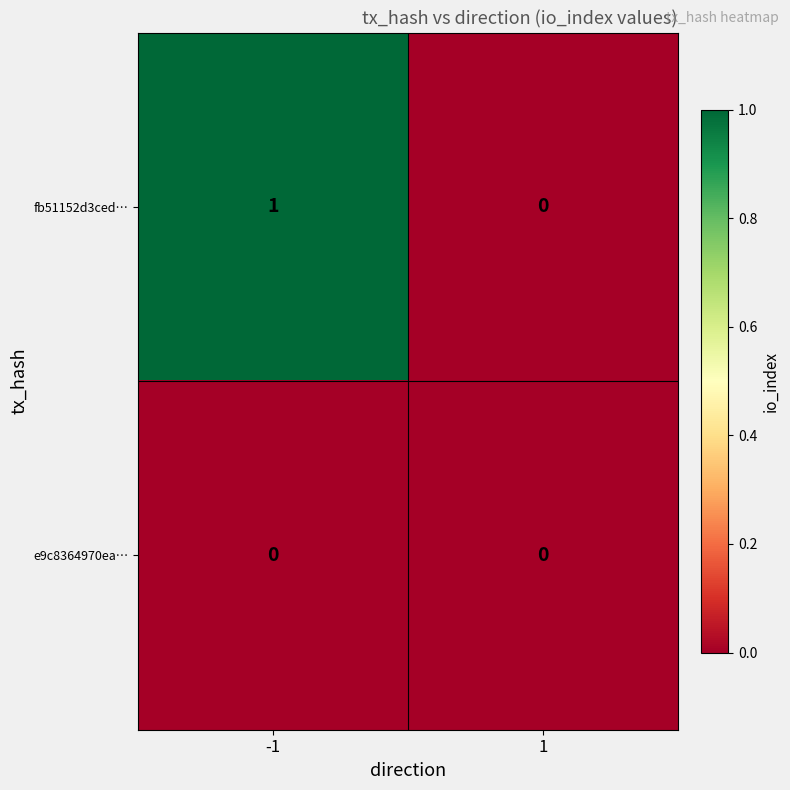

Which series has the widest spread of values?

fb51152d3ced…